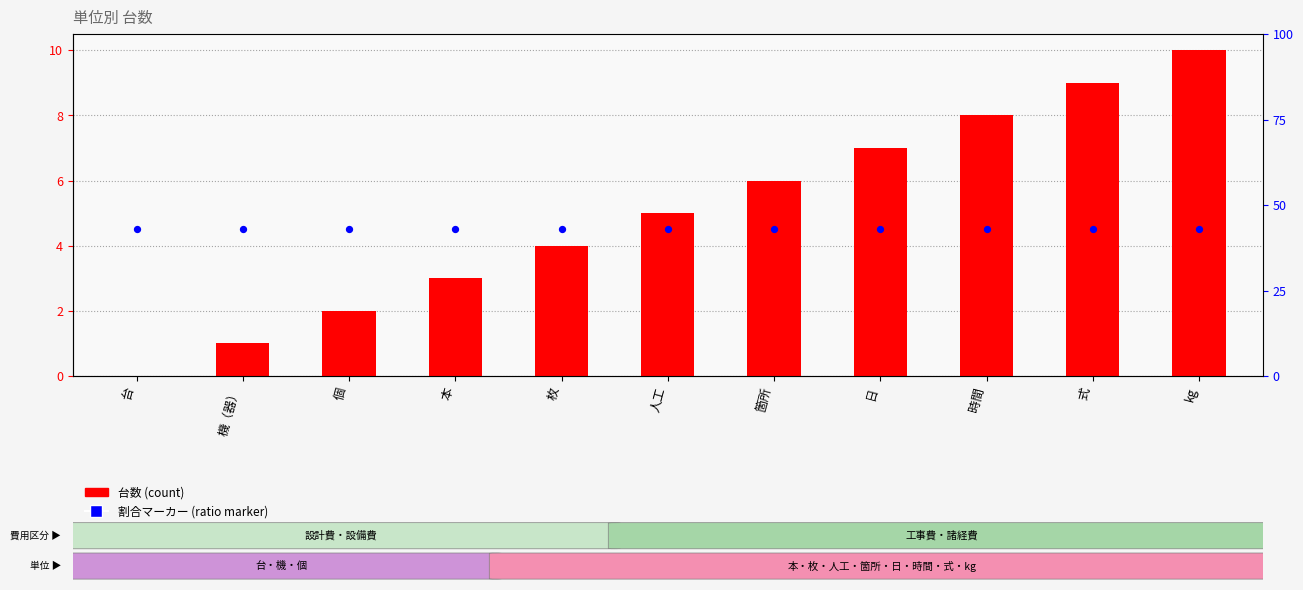

Which series has the largest Y range (max minus min)?

台数 (number)